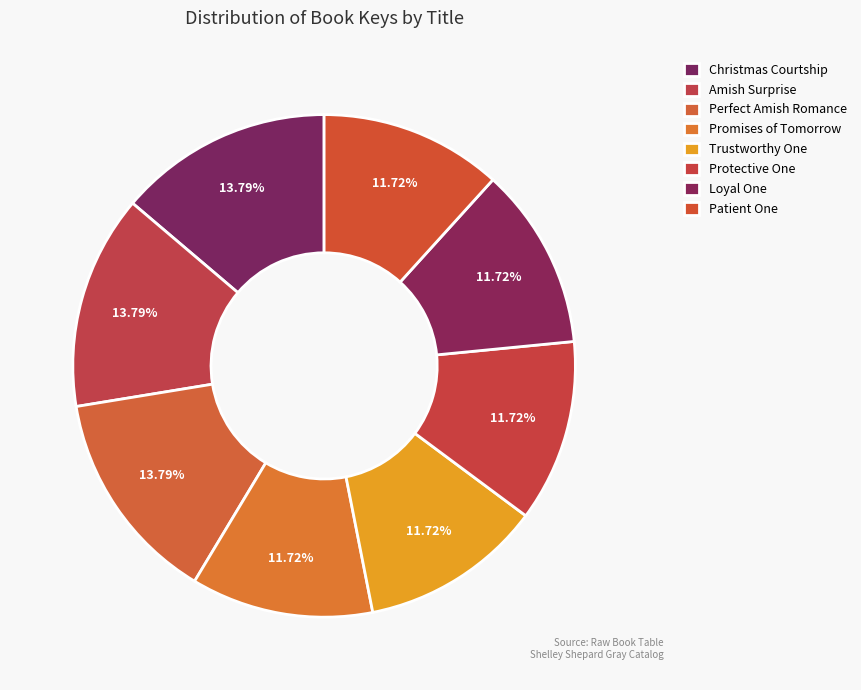

How many slices are in this pie chart?

8